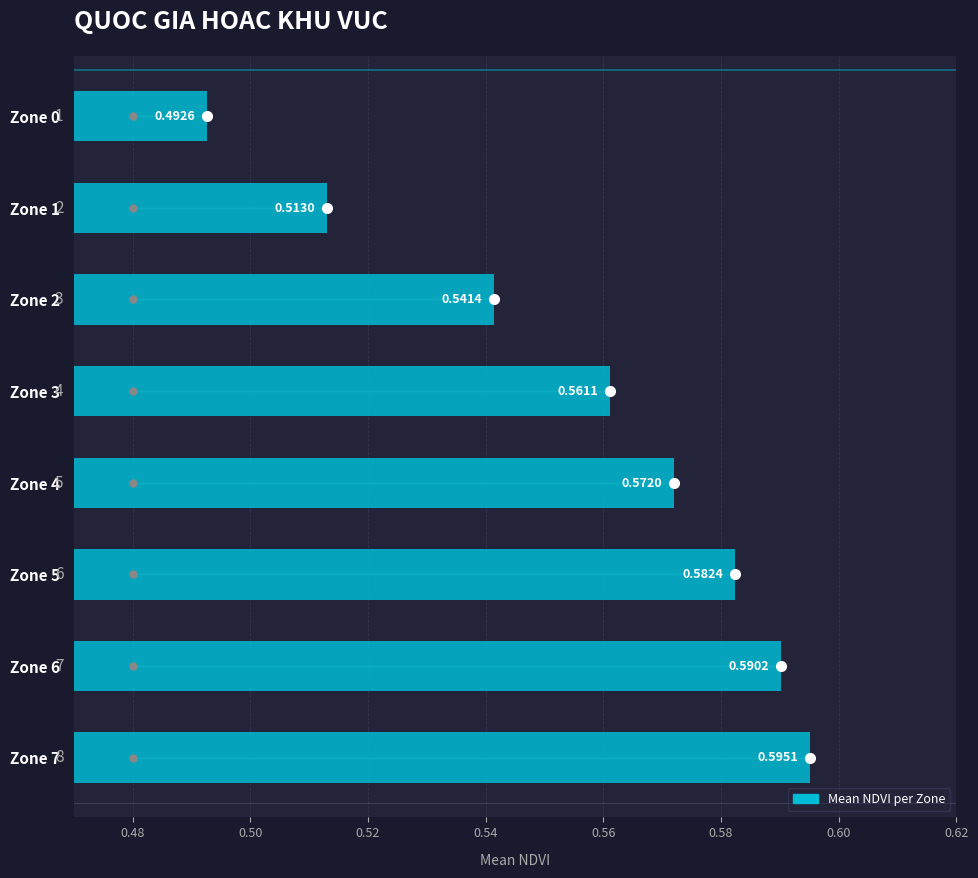

List the labels in order of value, largest first.

Zone 7, Zone 6, Zone 5, Zone 4, Zone 3, Zone 2, Zone 1, Zone 0